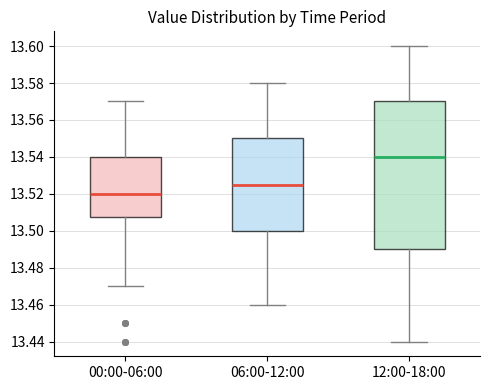

Which box has the lowest median line?

00:00-06:00